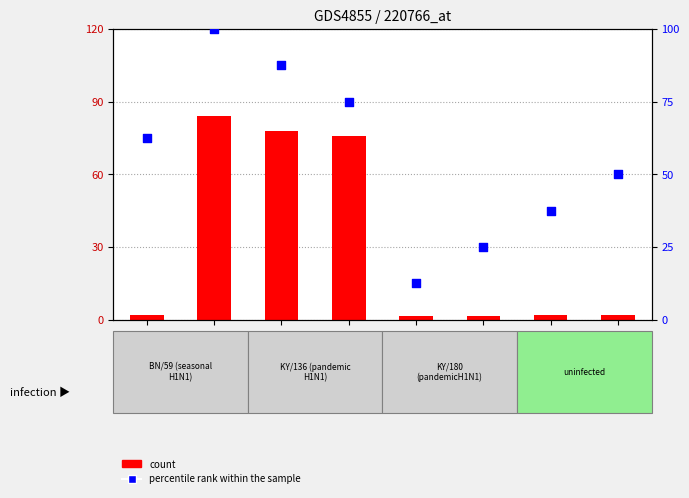

Which series reaches the maximum Y coordinate?

percentile rank within the sample